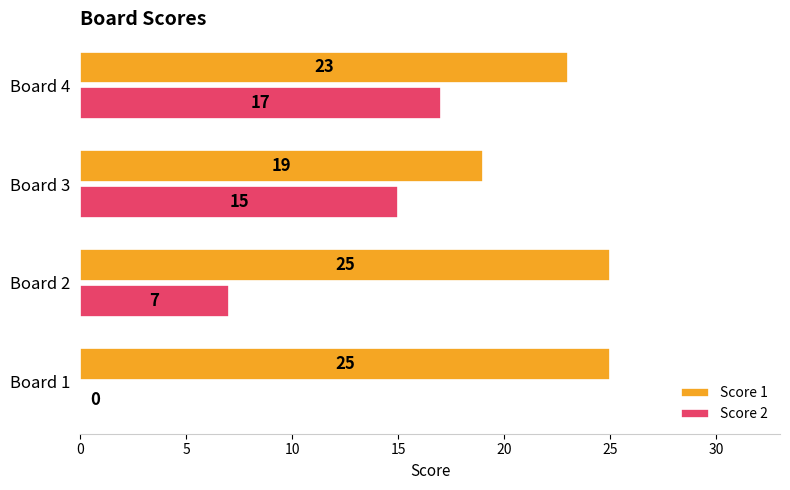

Where is Score 2 nearest to the value 8?

Board 2